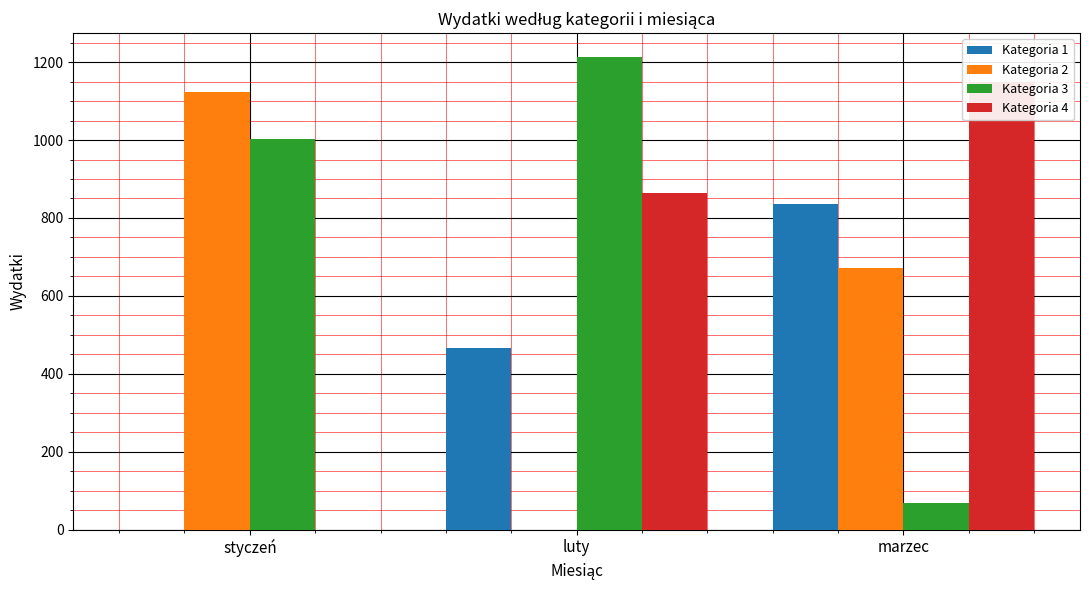

The Kategoria 3 series shows 841.9 at luty. True or false?

False